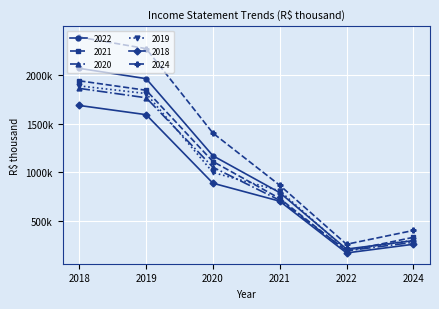

What is the average value of the 2021 series?

1024643